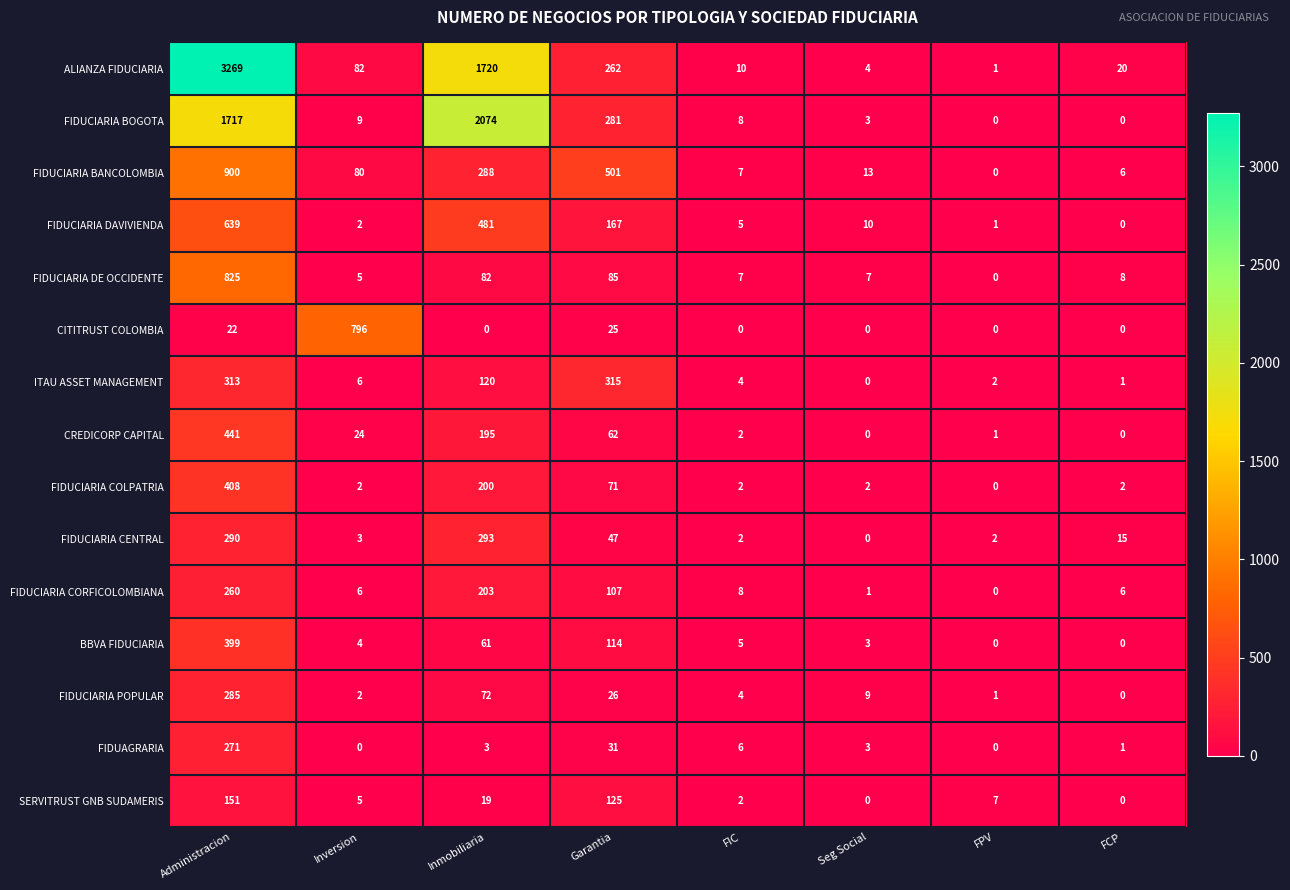

What is the difference between the maximum and minimum values in the FIDUAGRARIA series?

271